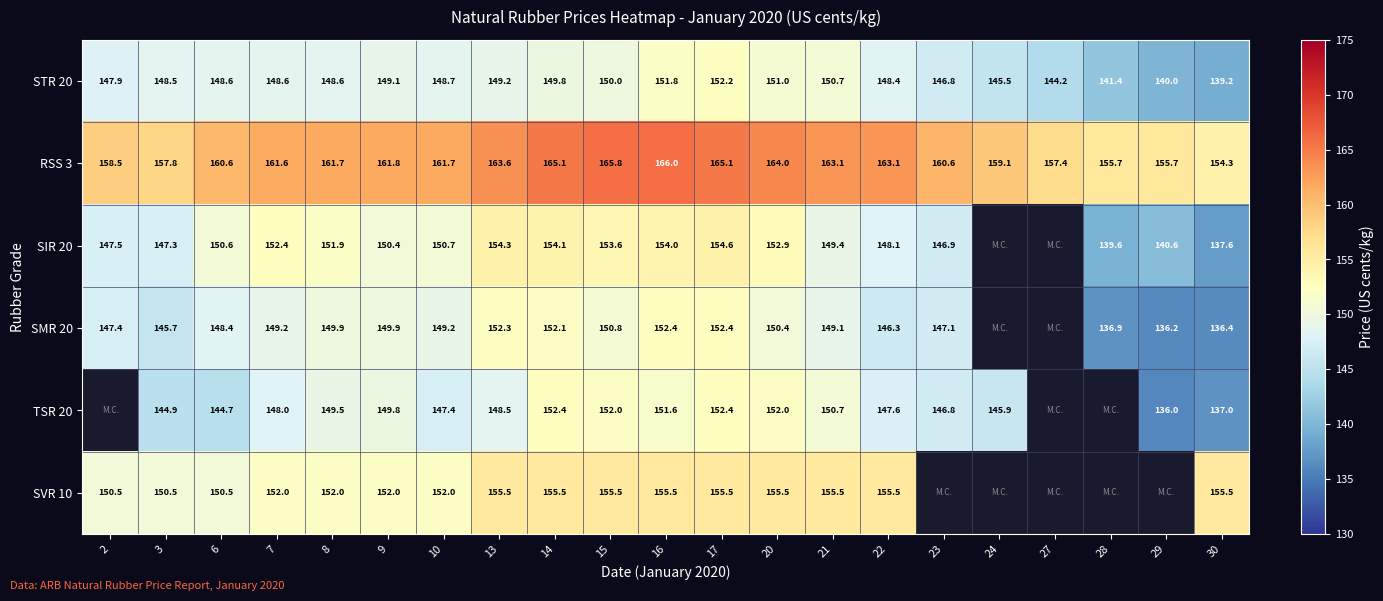

Rank the series at 13 from lowest to highest value.

TSR 20, STR 20, SMR 20, SIR 20, SVR 10, RSS 3